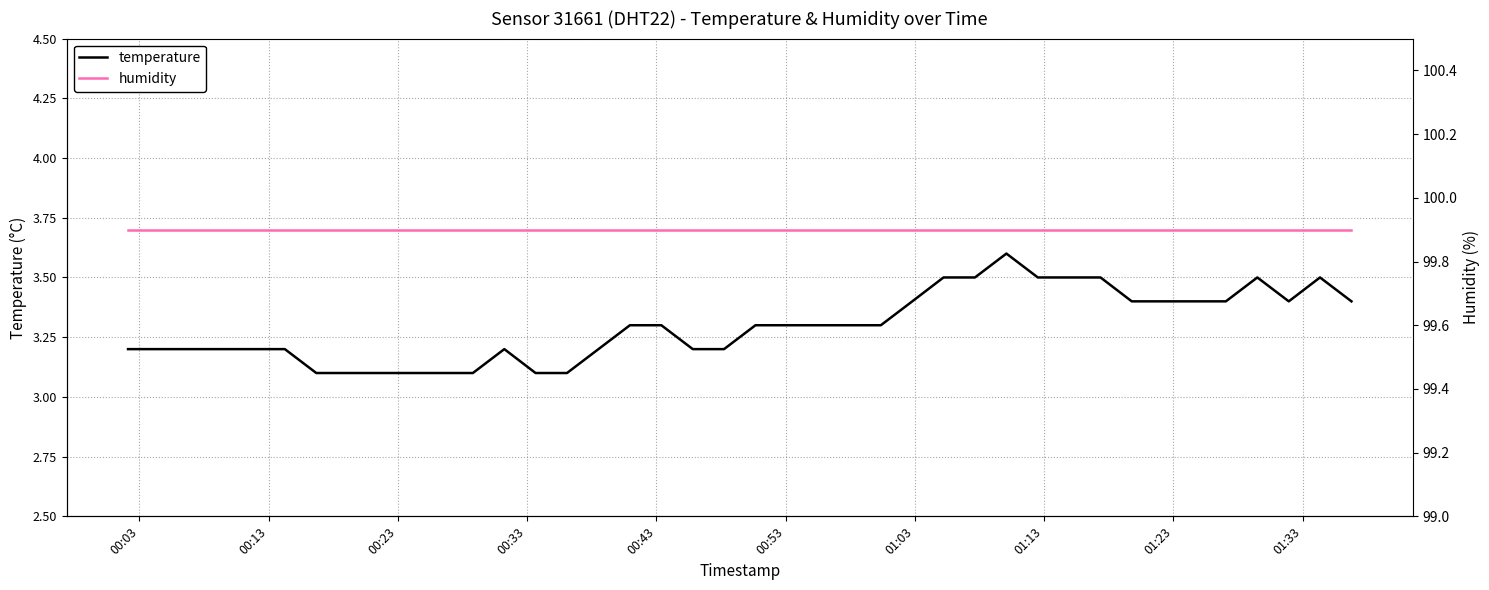

How many lines are shown in the chart?

2